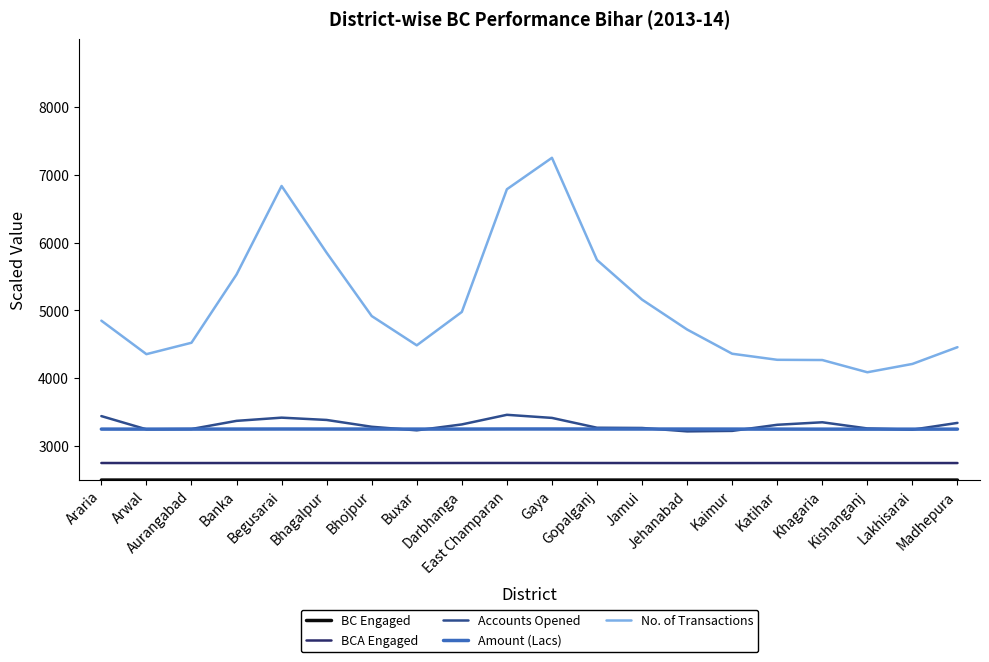

What is the smallest value displayed?

2500.0